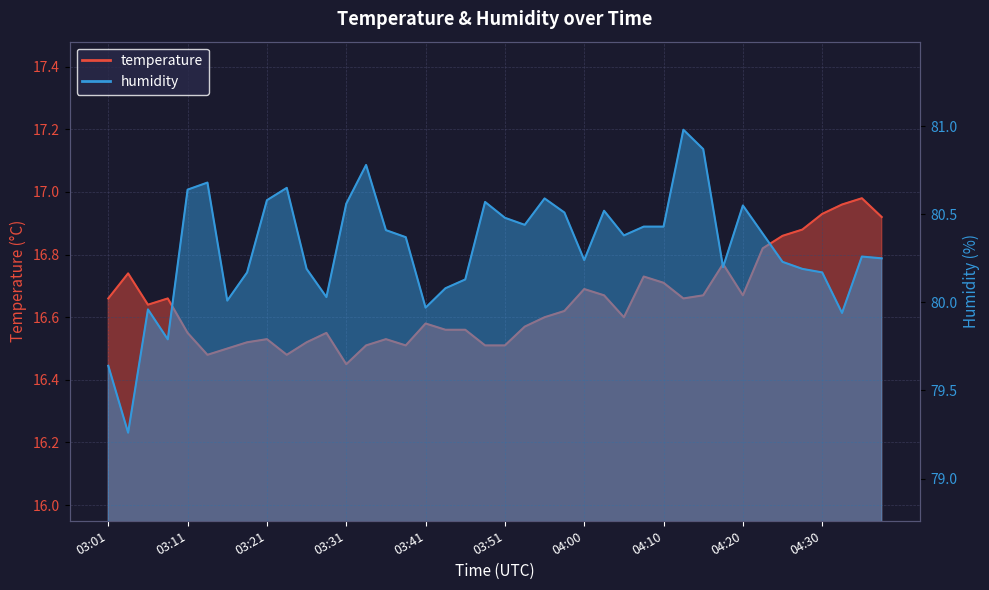

Which has a higher value, 03:18 or 04:20?

04:20